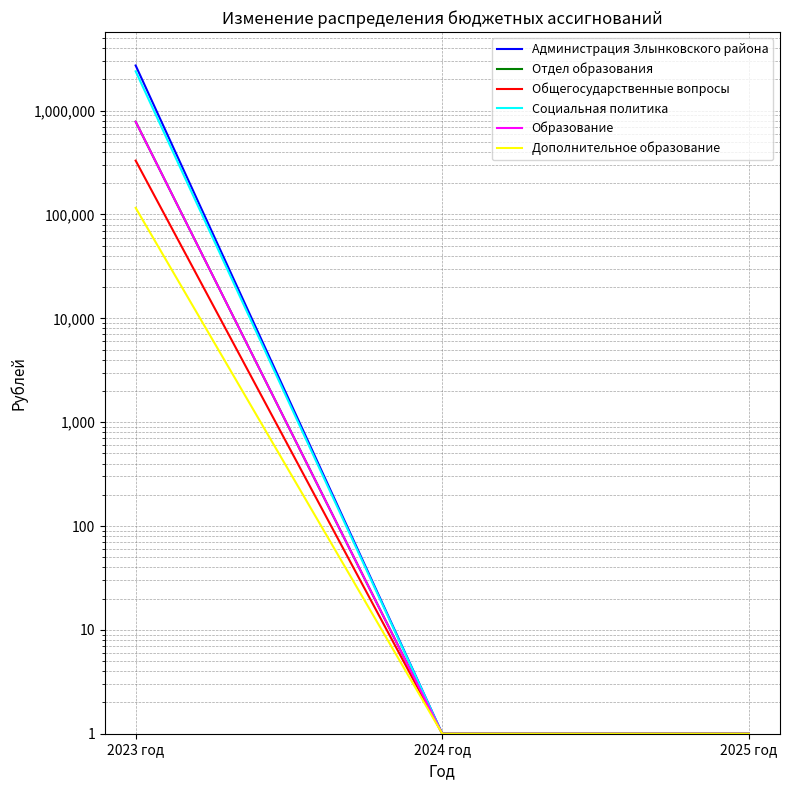

Which series has the largest total across all categories?

Администрация Злынковского района